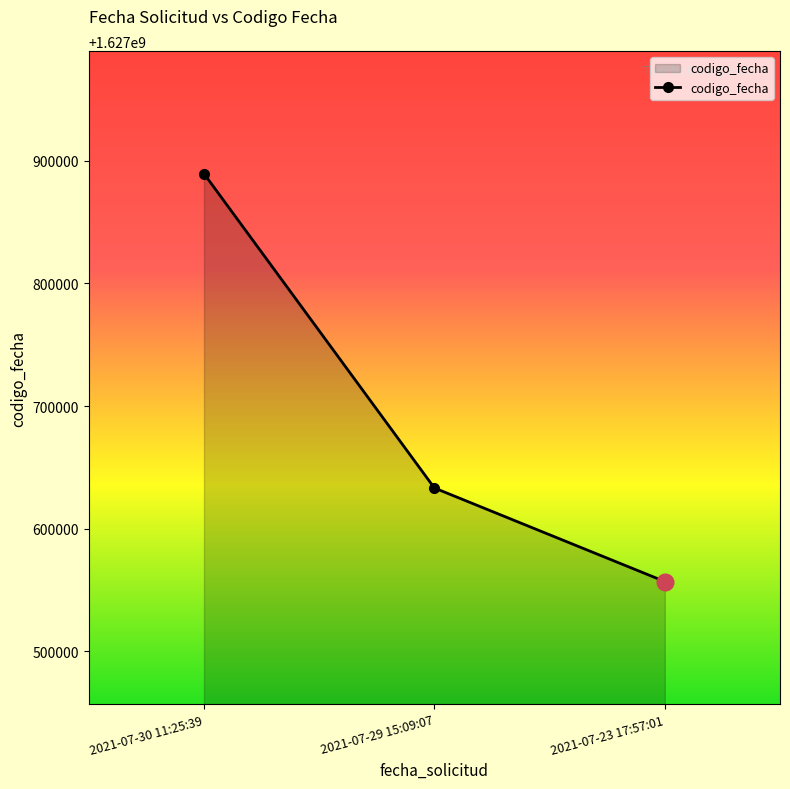

What is the difference between the values at 2021-07-29 15:09:07 and 2021-07-23 17:57:01?

76290